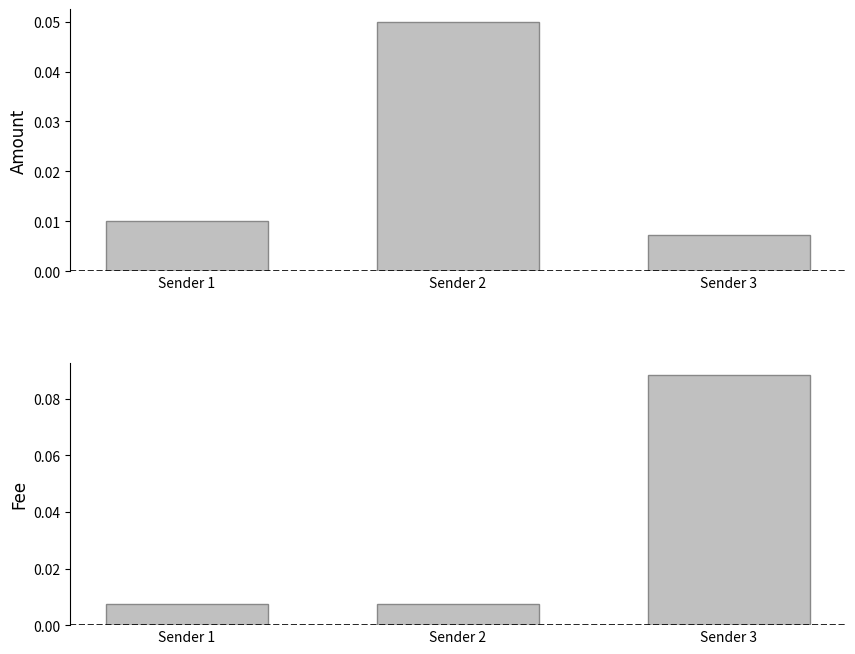

At which category is the sum across all series the highest?

Sender 3